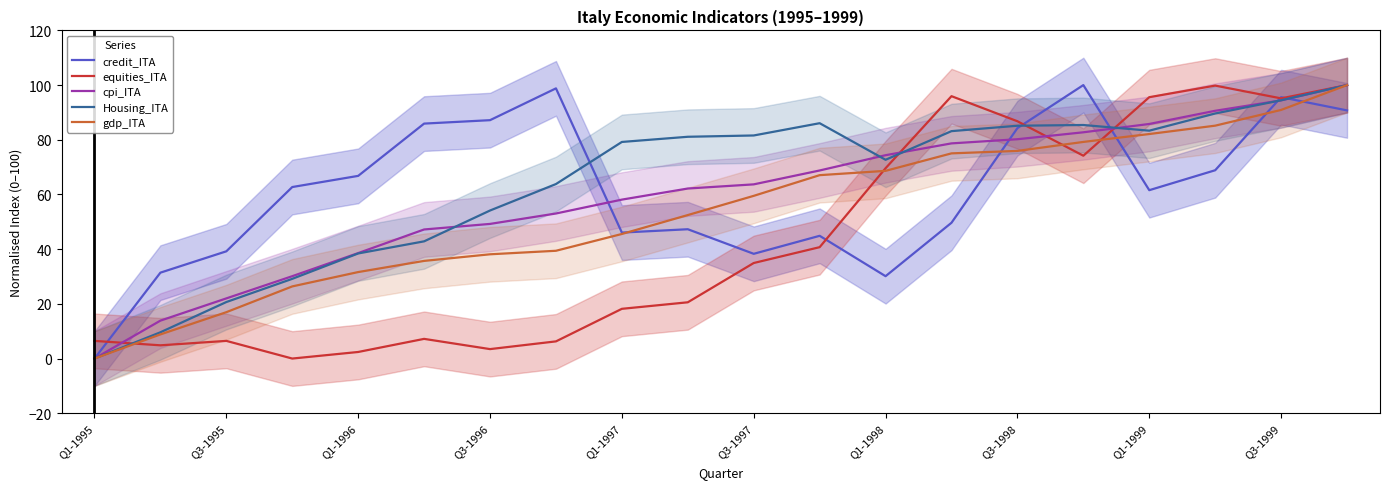

How many positive values does the Housing_ITA series have?

19